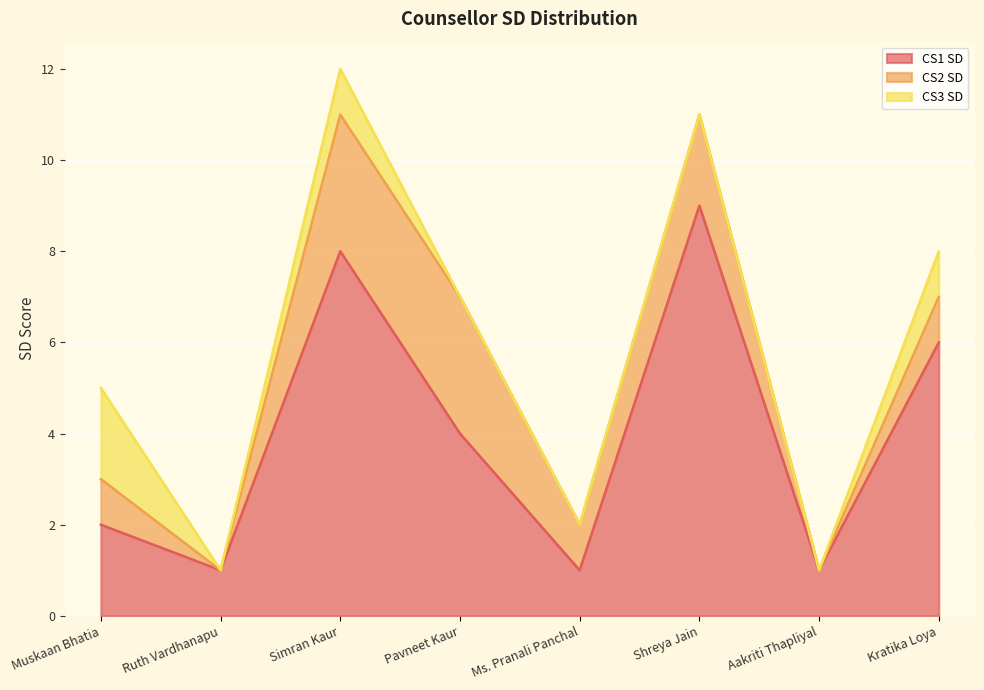

Reading right to left, extract all data points from this chart.

CS1 SD: Kratika Loya=6	Aakriti Thapliyal=1	Shreya Jain=9	Ms. Pranali Panchal=1	Pavneet Kaur=4	Simran Kaur=8	Ruth Vardhanapu=1	Muskaan Bhatia=2
CS2 SD: Kratika Loya=1	Aakriti Thapliyal=0	Shreya Jain=2	Ms. Pranali Panchal=1	Pavneet Kaur=3	Simran Kaur=3	Ruth Vardhanapu=0	Muskaan Bhatia=1
CS3 SD: Kratika Loya=1	Aakriti Thapliyal=0	Shreya Jain=0	Ms. Pranali Panchal=0	Pavneet Kaur=0	Simran Kaur=1	Ruth Vardhanapu=0	Muskaan Bhatia=2